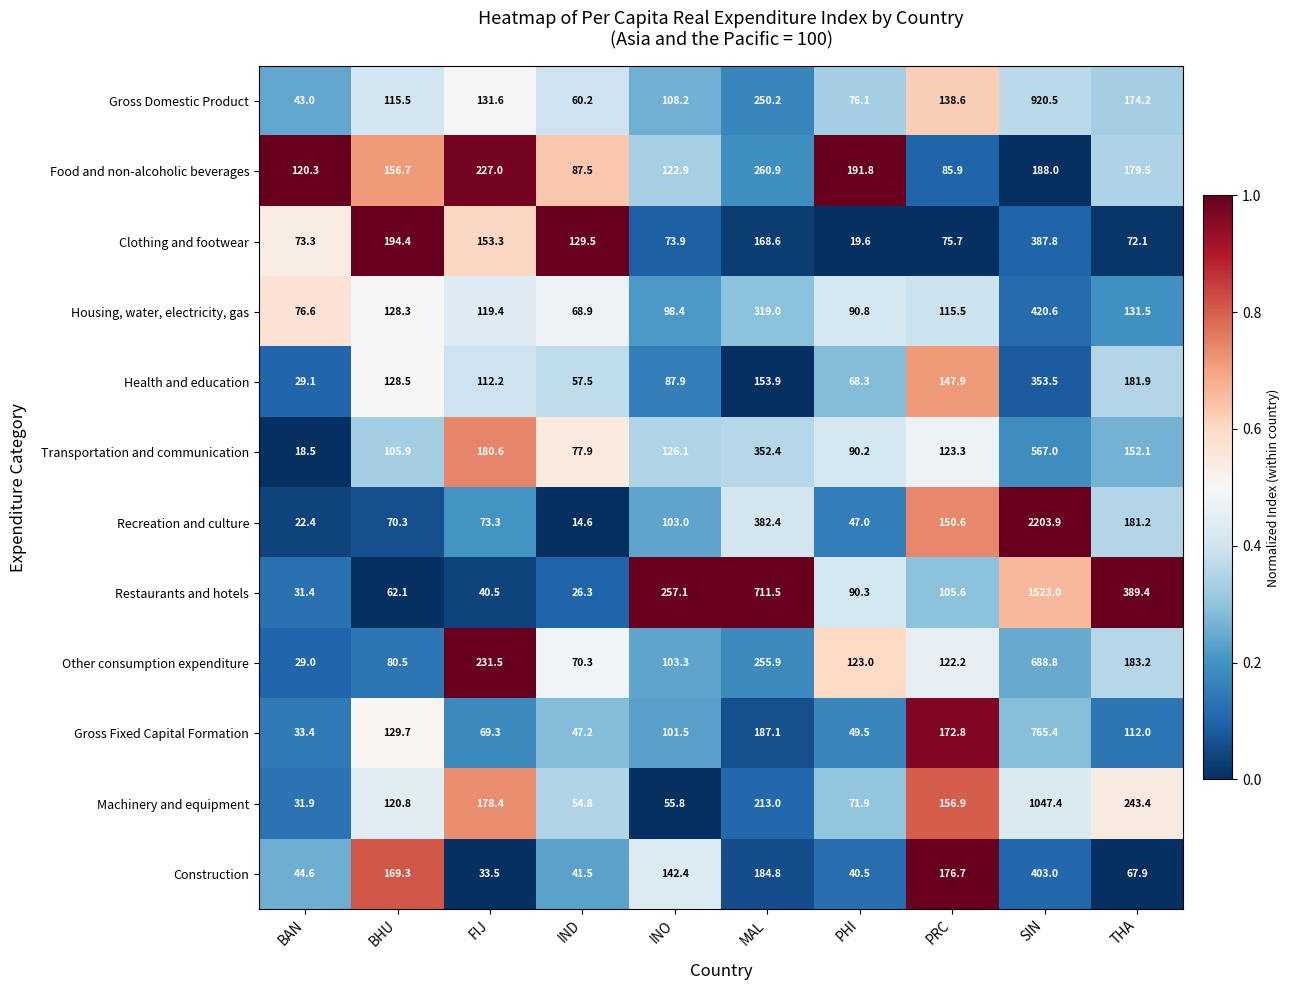

Count the number of data series in this chart.

12